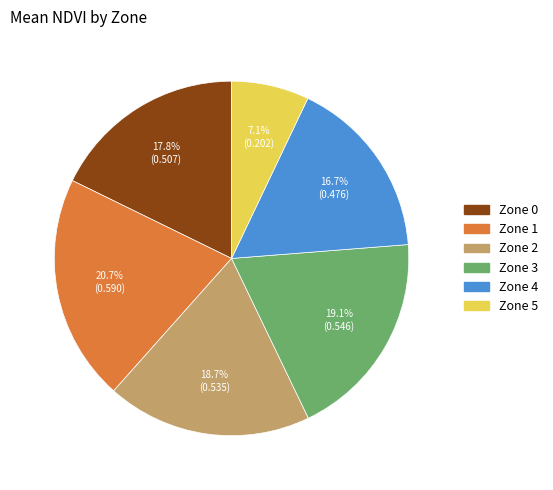

What is the smallest slice in the pie chart?

Zone 5